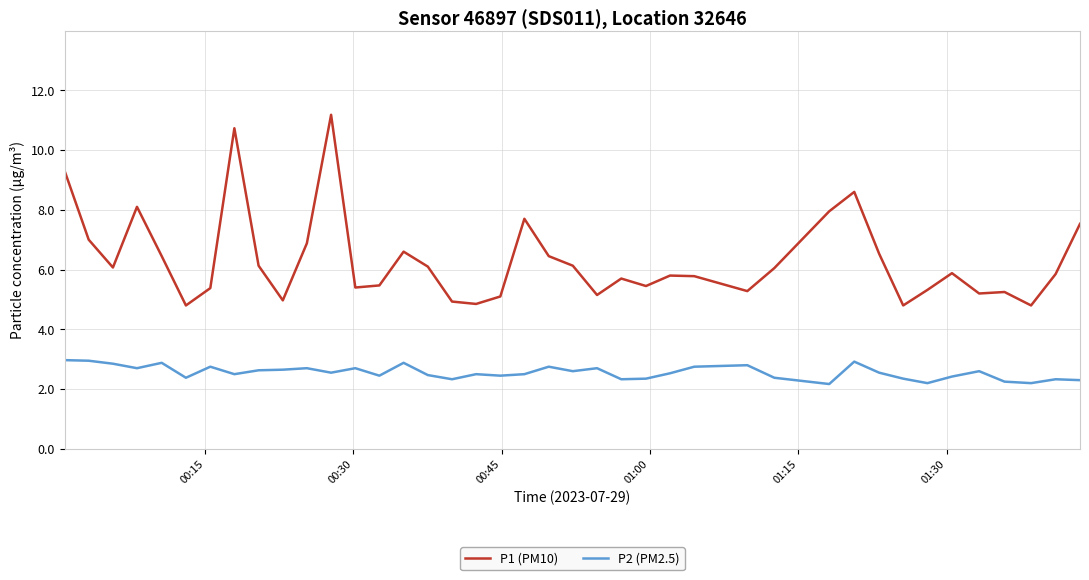

What is the lowest value of the P1 (PM10) series?

4.8